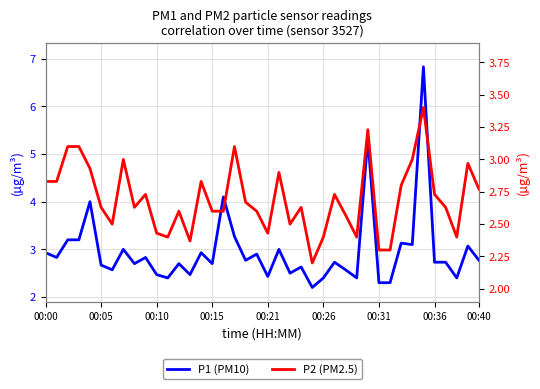

What is the sum of all P2 (PM2.5) values?

107.8